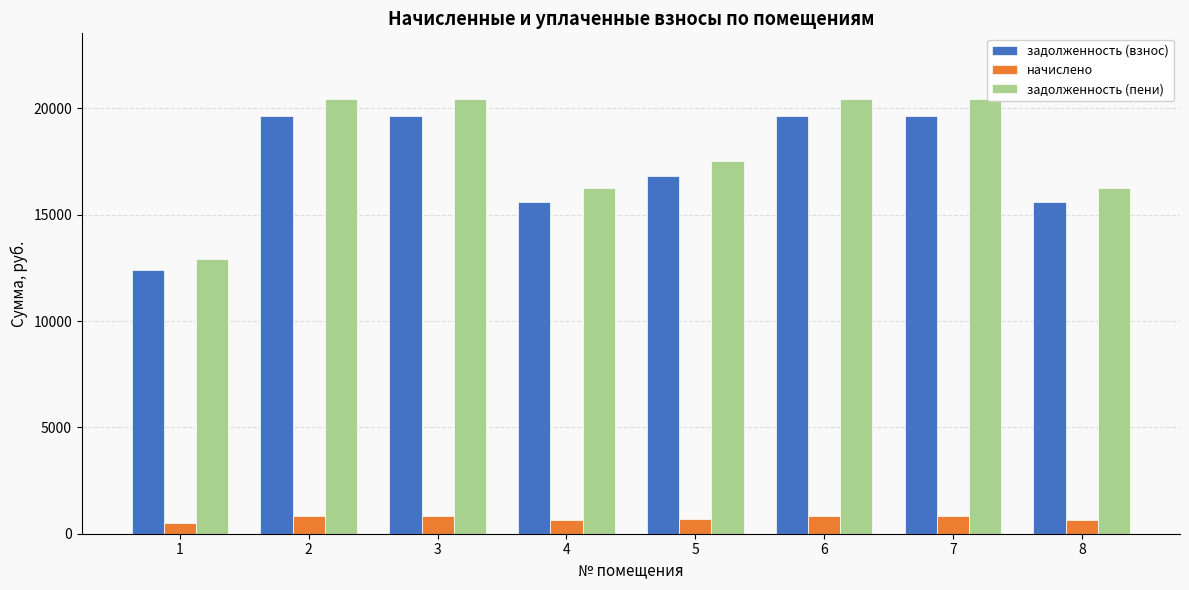

Count the number of data series in this chart.

3